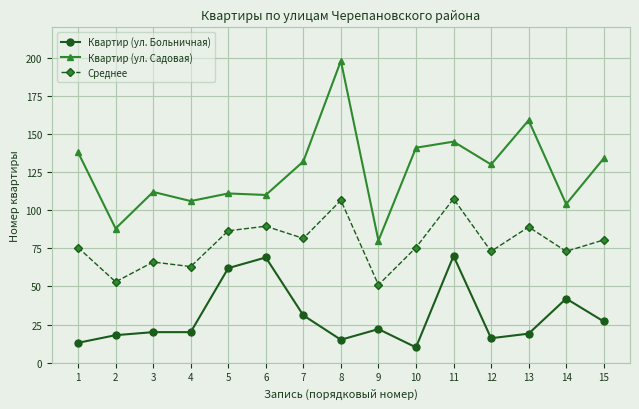

True or false: Квартир (ул. Больничная) has more than 1 points higher than both neighbors.

True